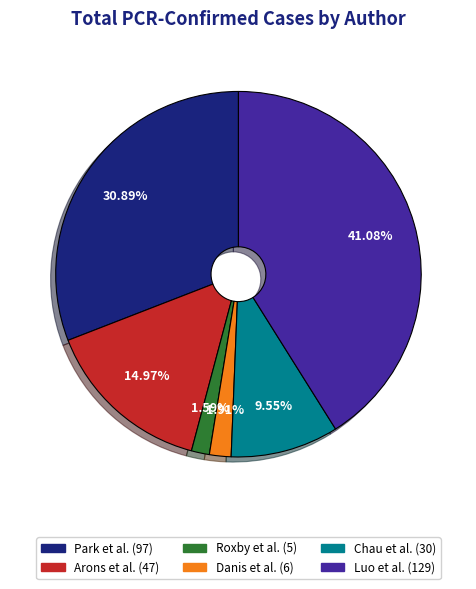

What percentage is the Chau et al. slice, to the nearest percent?

10%